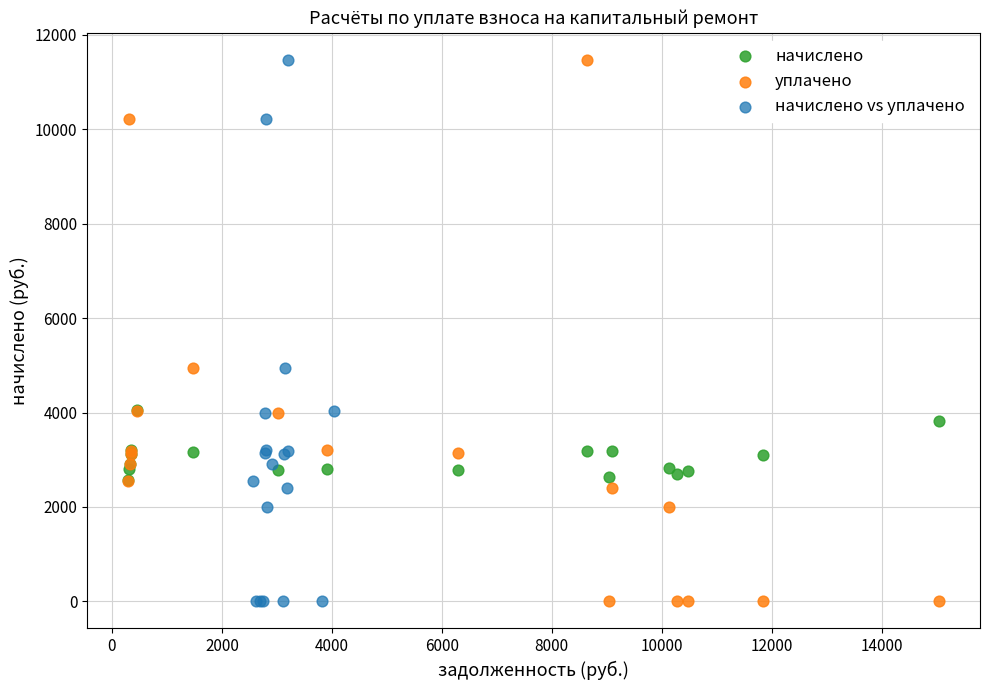

What are all the series names shown in the legend?

начислено, уплачено, начислено vs уплачено